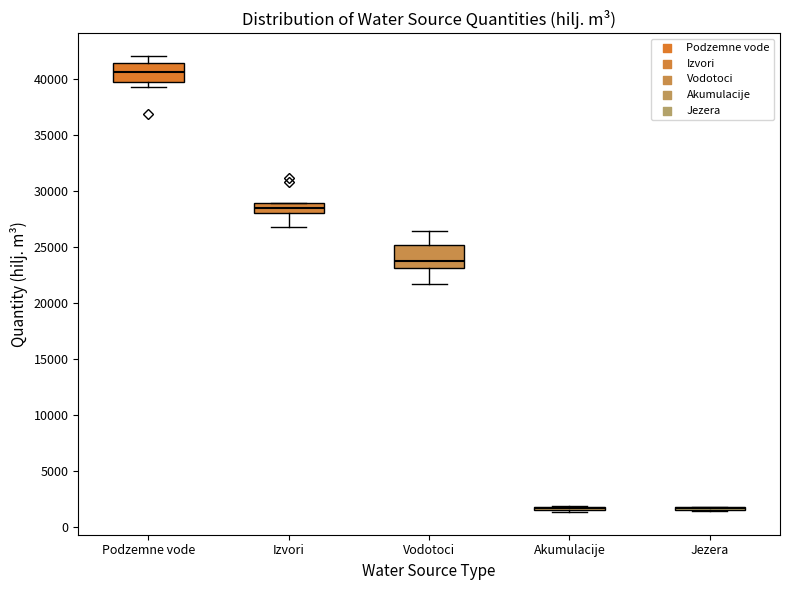

Reading left to right, read every box against the y-axis: the position of its median line, the range the box covers, and the ends of its whiskers. The values are not printed on the chart, so give them approximately, as read against the axis.

Podzemne vode: median 40500, box 39500 to 41500, whiskers 39500 (just below the box's lower edge) to 42000
Izvori: median 28500, box 28000 to 29000, whiskers 27000 to 29000
Vodotoci: median 24000, box 23000 to 25000, whiskers 21500 to 26500
Akumulacije: box collapsed to a line at 1500, whiskers 1500 to 2000
Jezera: box collapsed to a line at 1500, whiskers 1500 to 2000